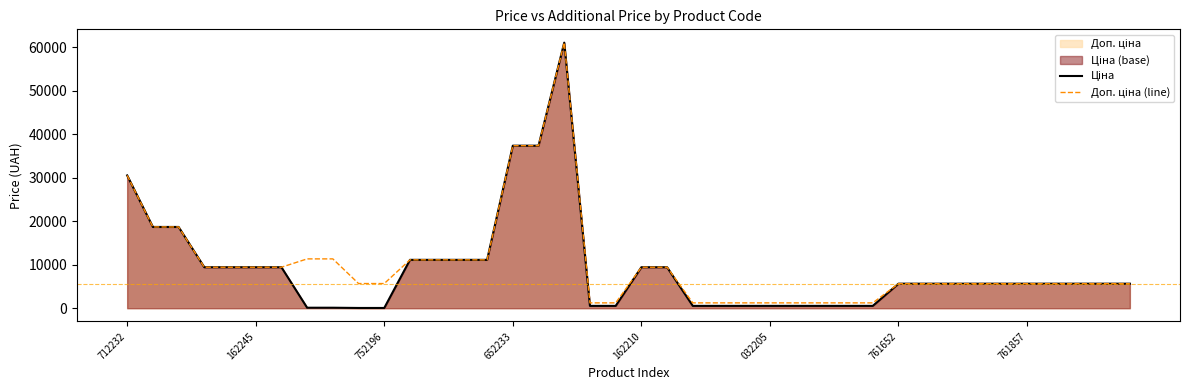

True or false: Ціна and Доп. ціна (line) intersect in this chart.

False